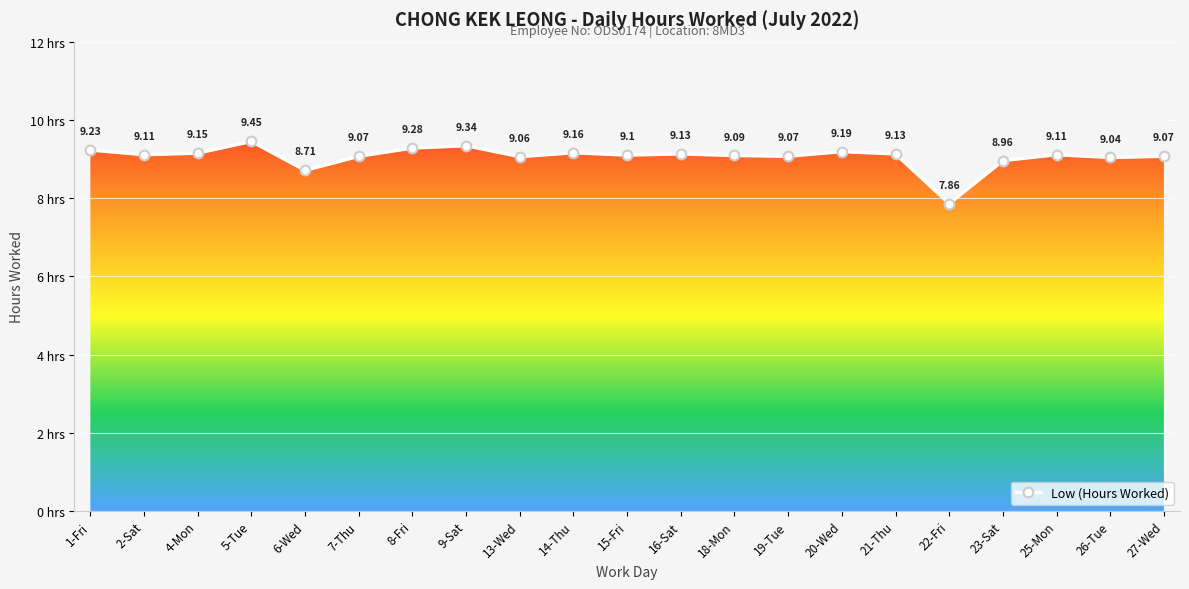

Rank the categories by value from highest to lowest.

5-Tue, 9-Sat, 8-Fri, 1-Fri, 20-Wed, 14-Thu, 4-Mon, 16-Sat, 21-Thu, 2-Sat, 25-Mon, 15-Fri, 18-Mon, 7-Thu, 19-Tue, 27-Wed, 13-Wed, 26-Tue, 23-Sat, 6-Wed, 22-Fri